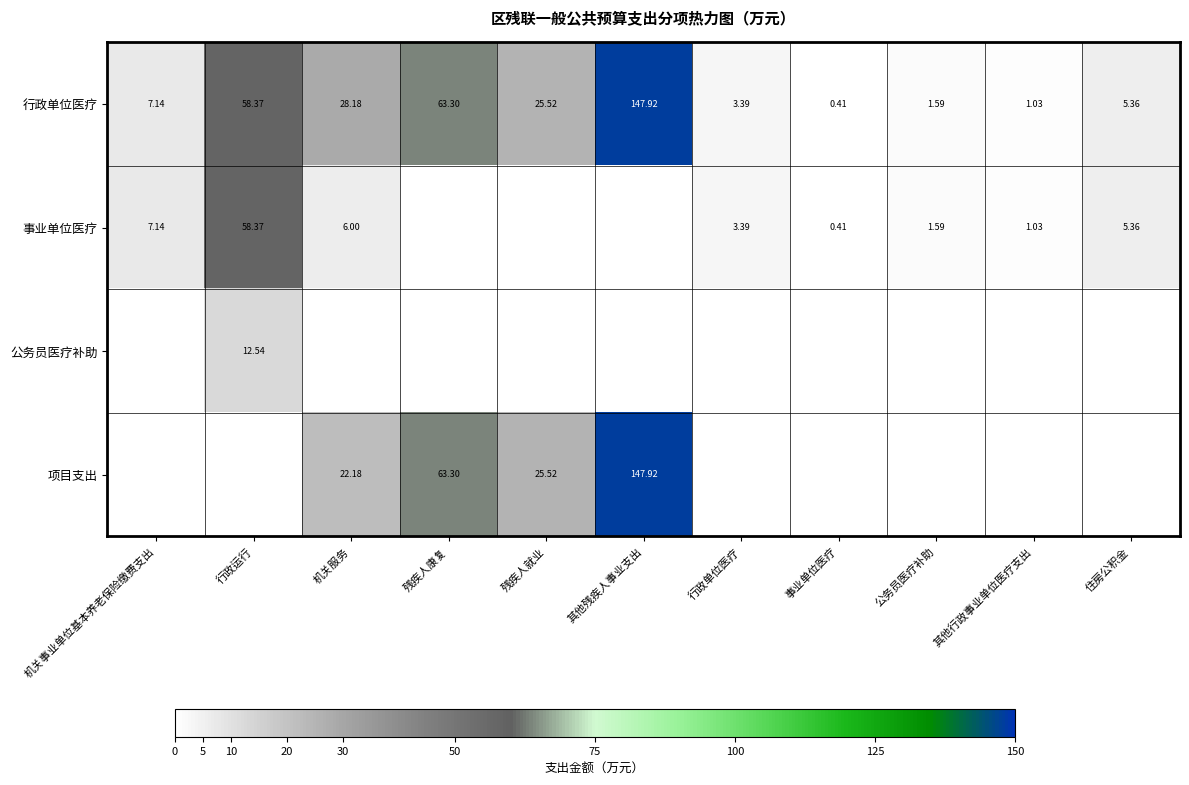

Where does the 行政单位医疗 series first go above 7?

机关事业单位基本养老保险缴费支出